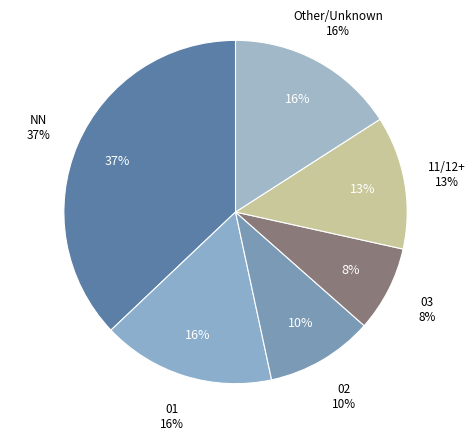

Does 31 account for over 50% of the chart?

No